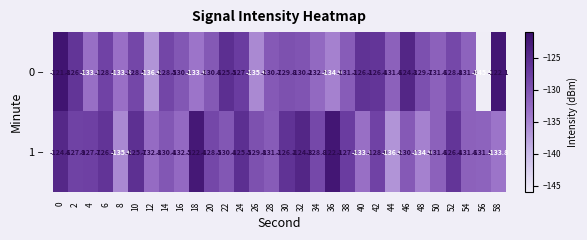

How many values in the 0 – series are below -130?

16